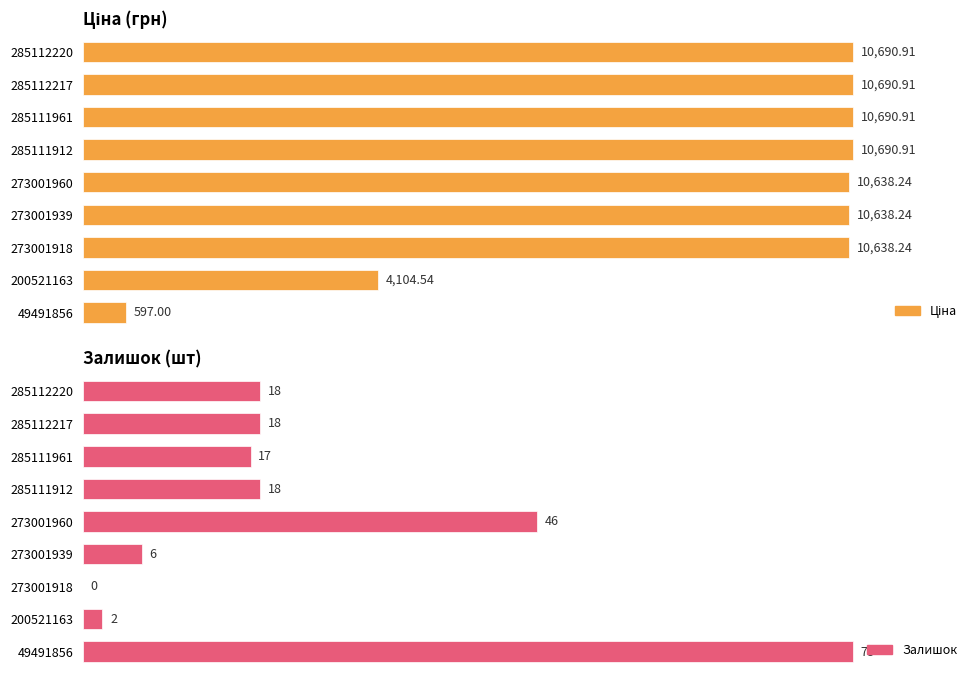

What is the spread (max minus min) of values at 273001960?

10592.2